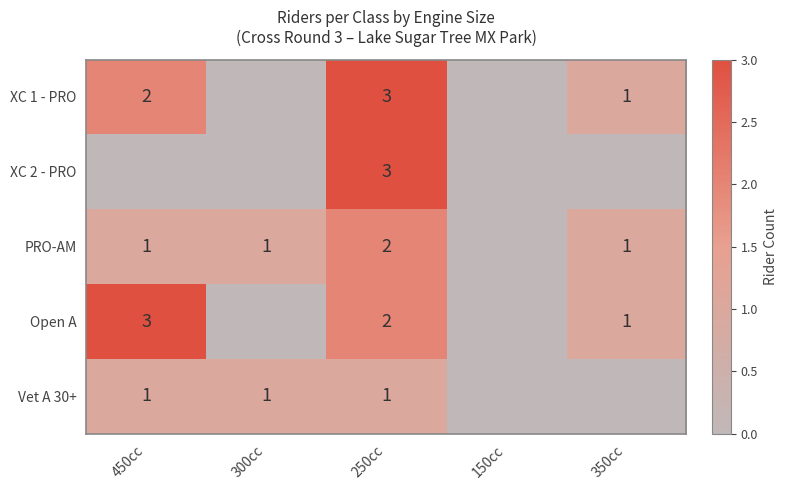

True or false: Open A has a value of 3 at 450cc.

True